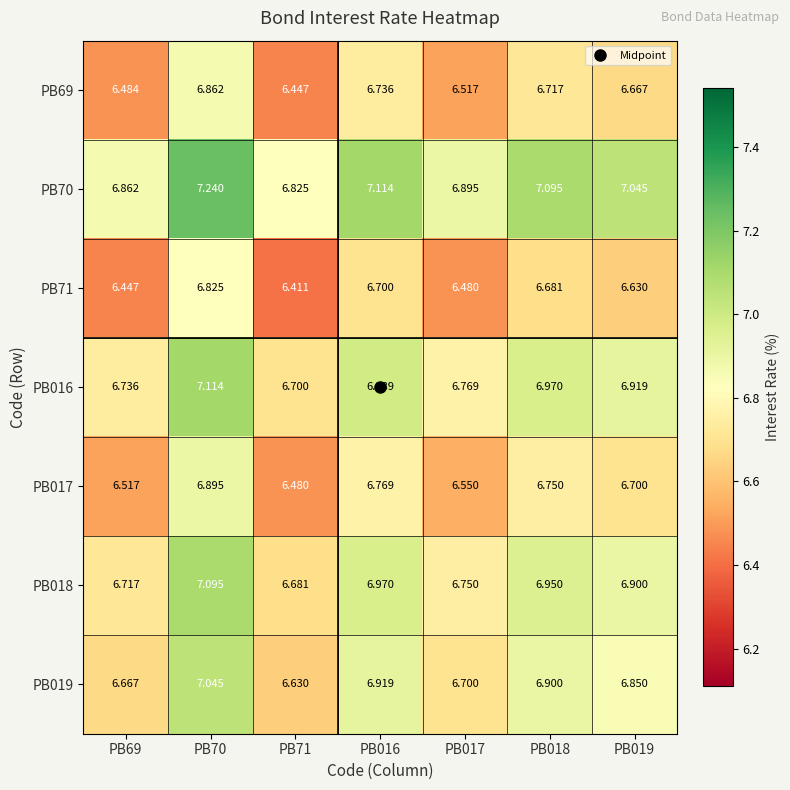

Is the value of PB71 at PB69 greater than the value of PB016 at PB017?

No